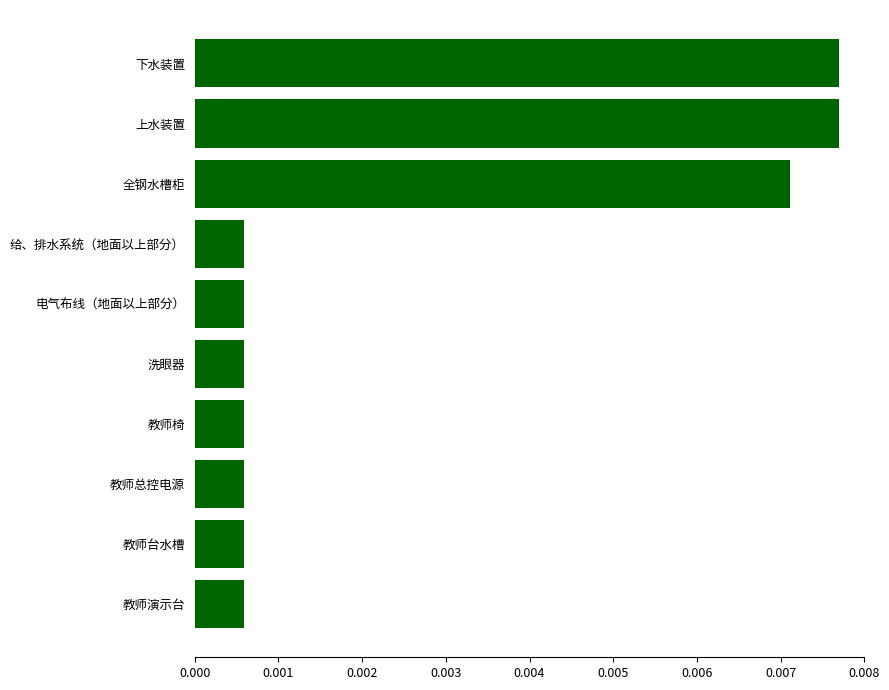

Which has a higher value, 全钢水槽柜 or 上水装置?

上水装置